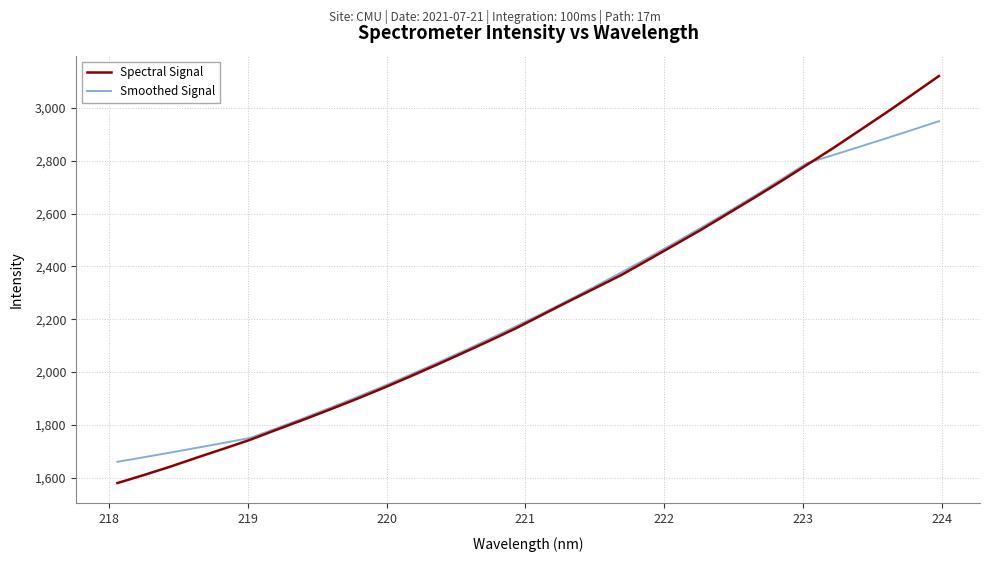

Which series has the widest spread of values?

Spectral Signal